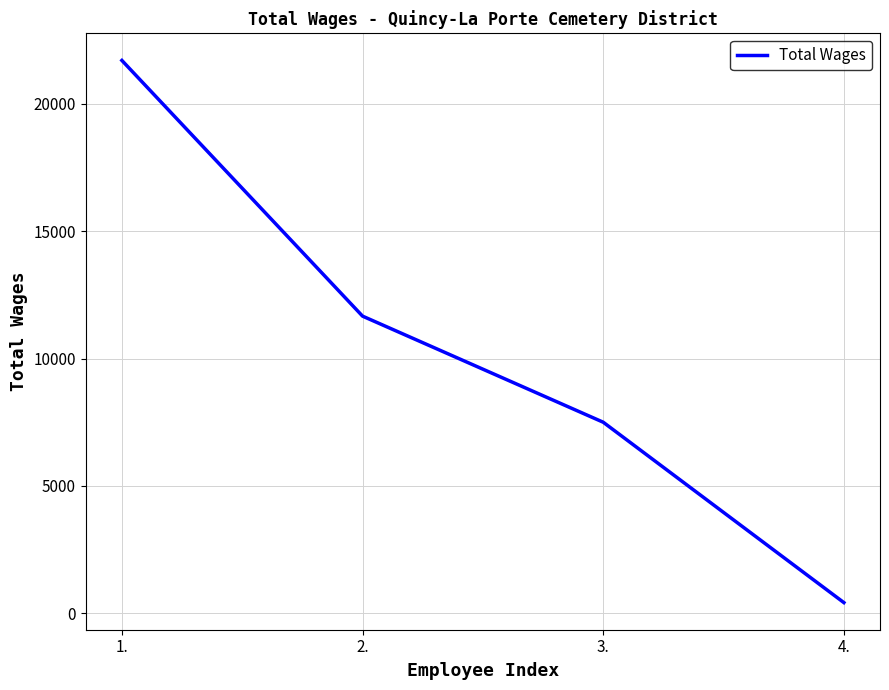

What is the ratio of the value at 1. to the value at 3.?

2.9